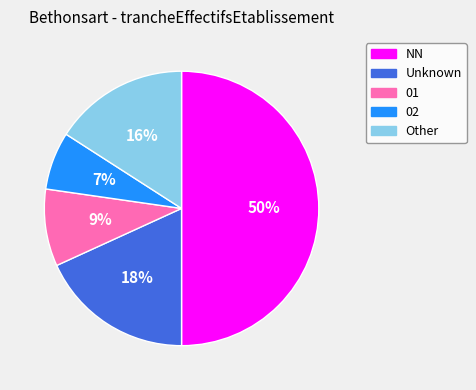

Between 02 and NN, which is larger?

NN